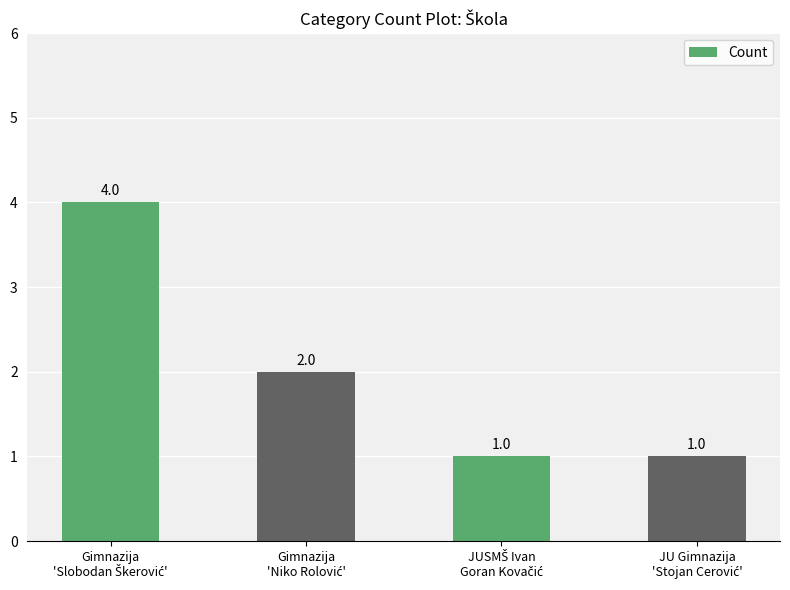

Reading left to right, list all the values displayed in this chart.

4	2	1	1